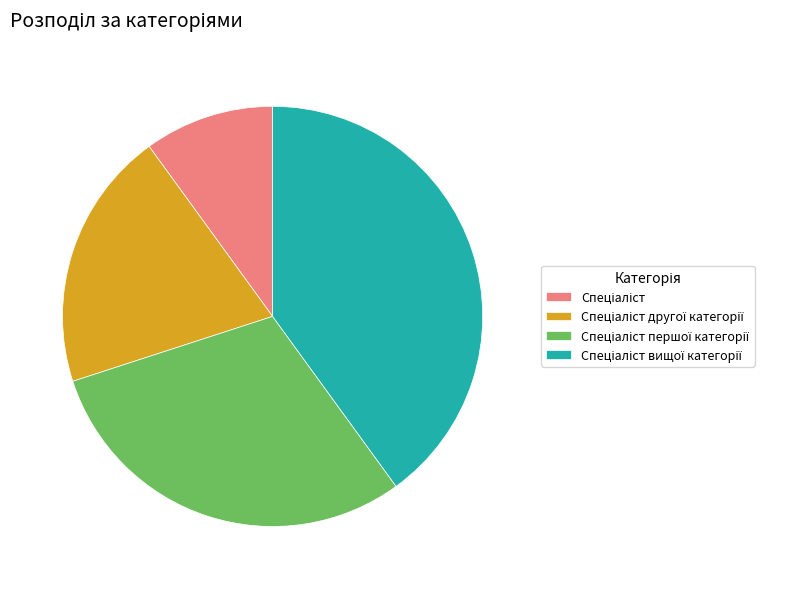

Is there a majority slice in this chart?

No